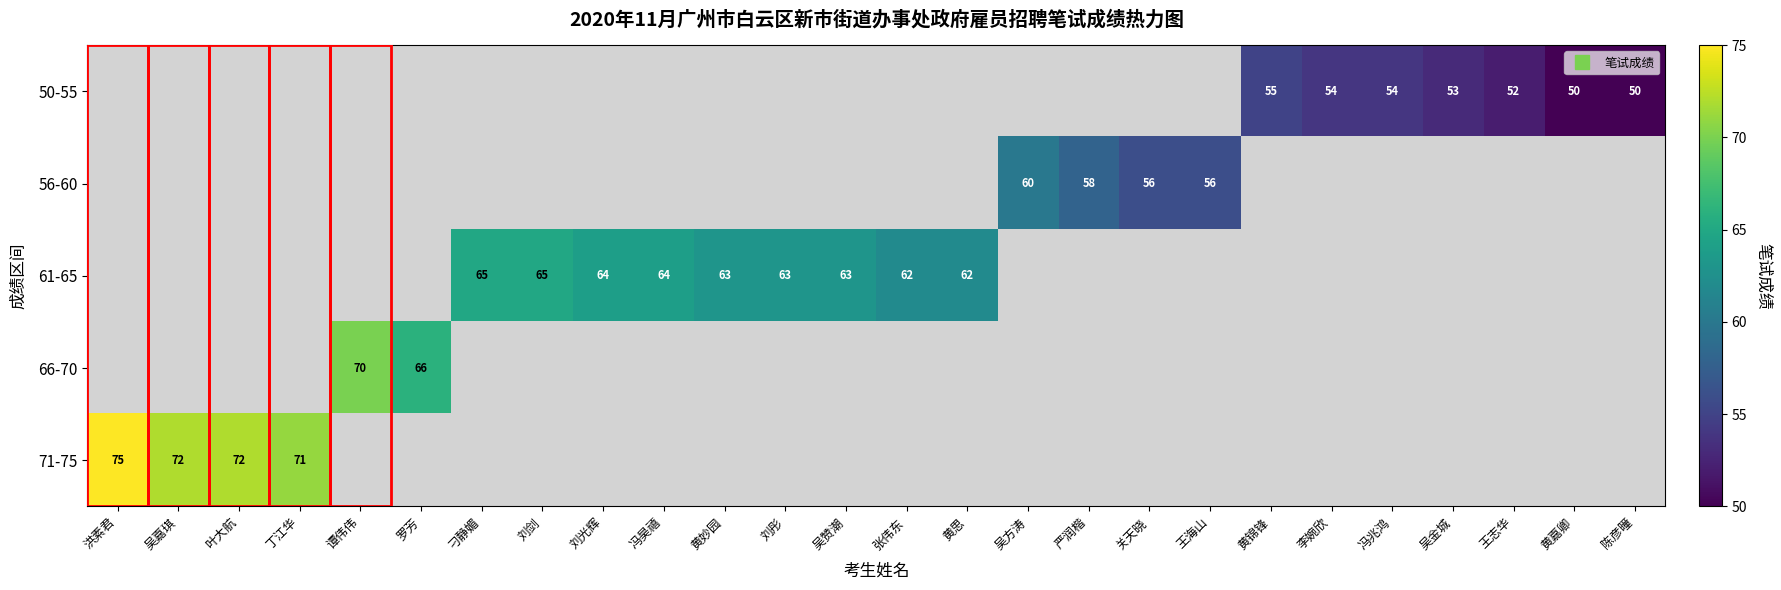

What is the maximum value for 71-75?

75.0